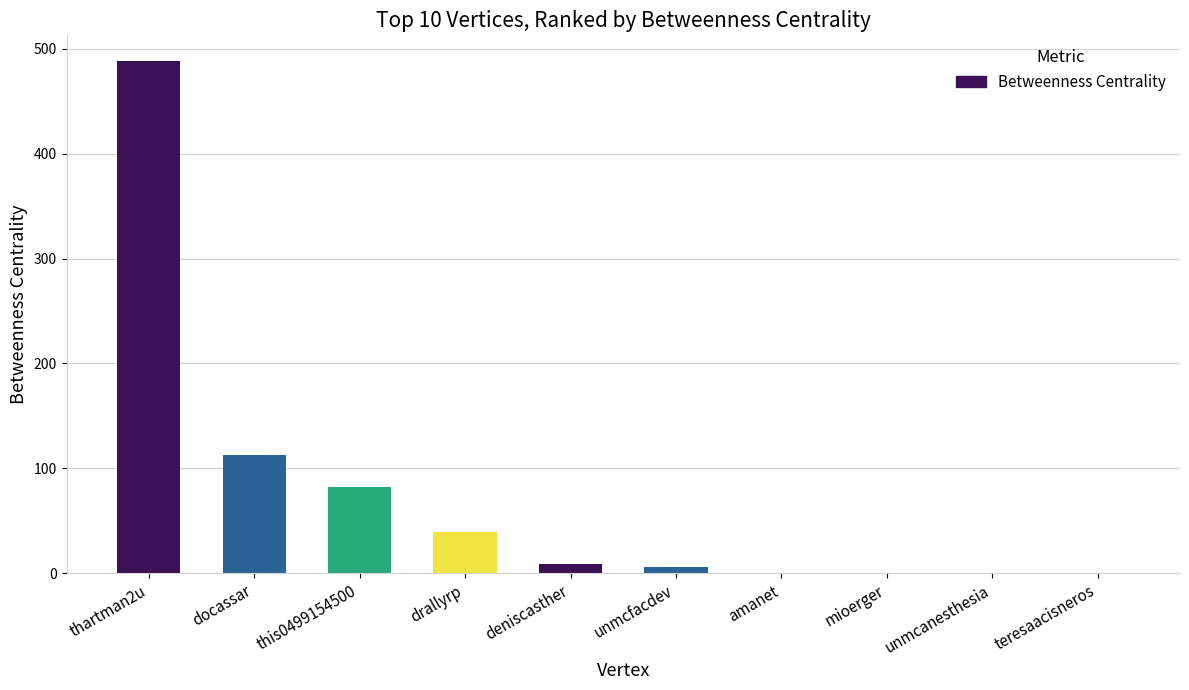

Is it true that the value at teresaacisneros is 315.0?

False